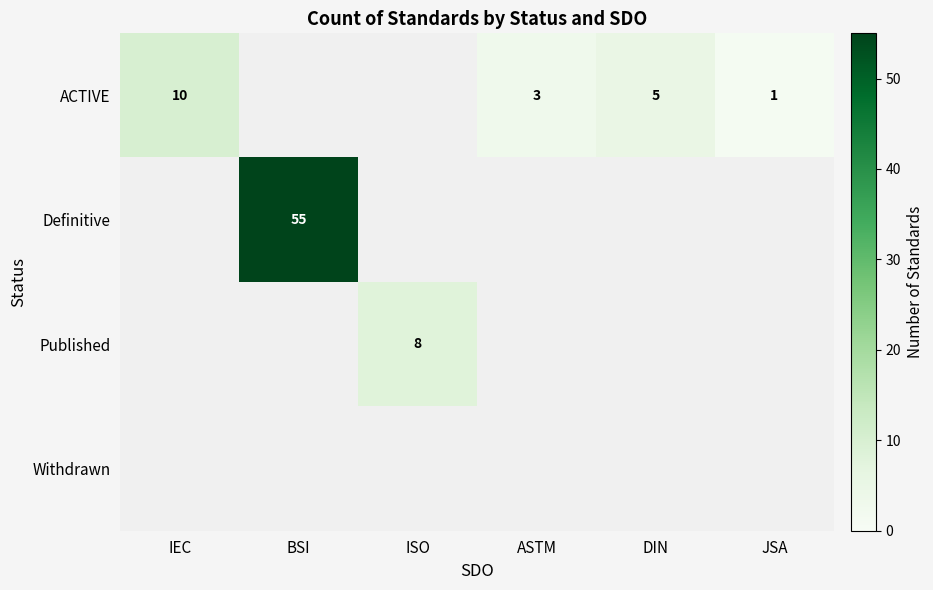

The ACTIVE series shows 8 at DIN. True or false?

False